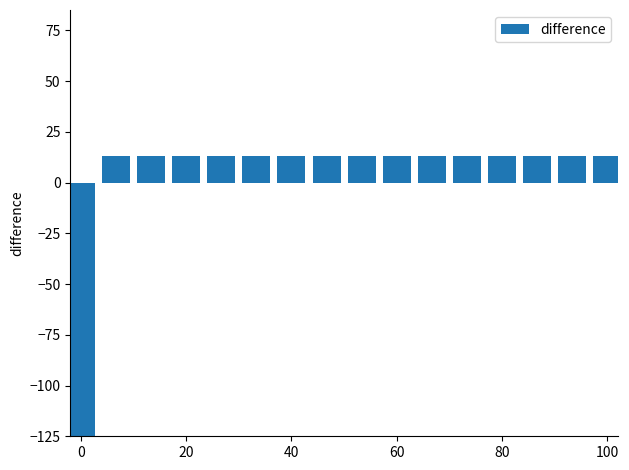

The chart shows a value of 12.9 at 80. True or false?

True